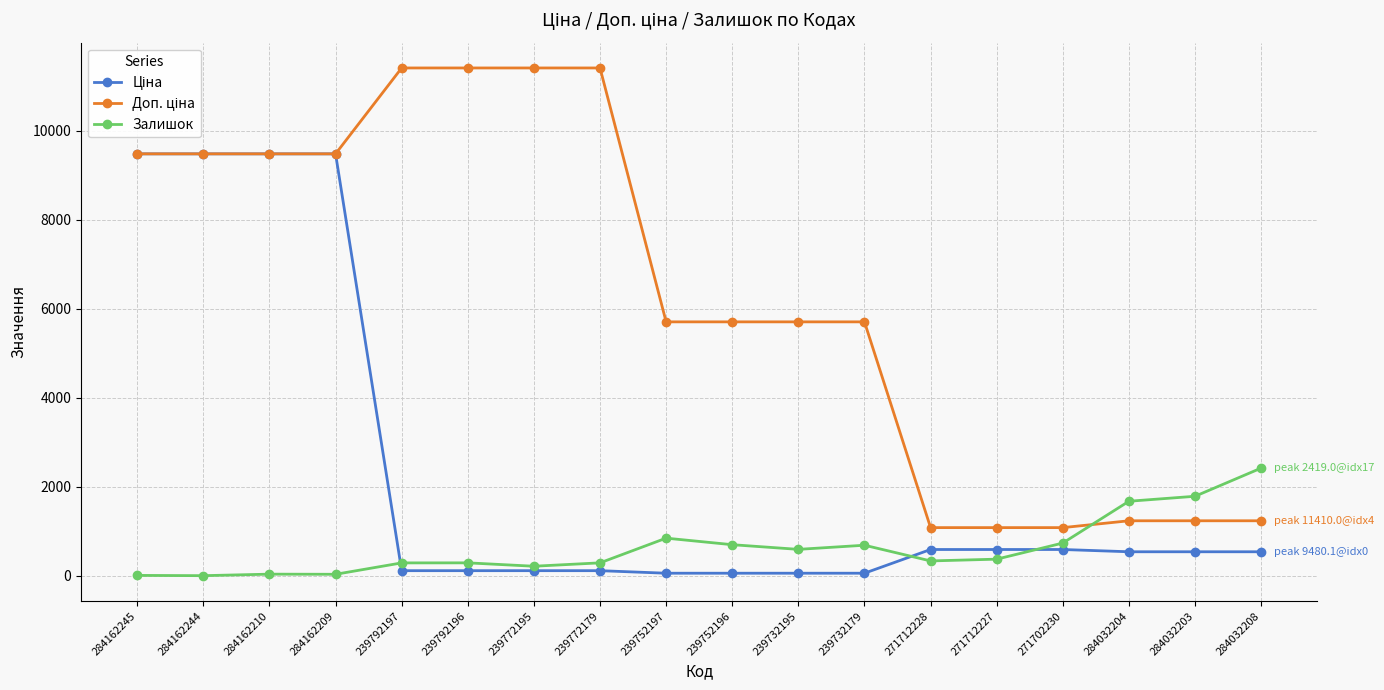

Is it true that Залишок equals 333.0 at 271712228?

True